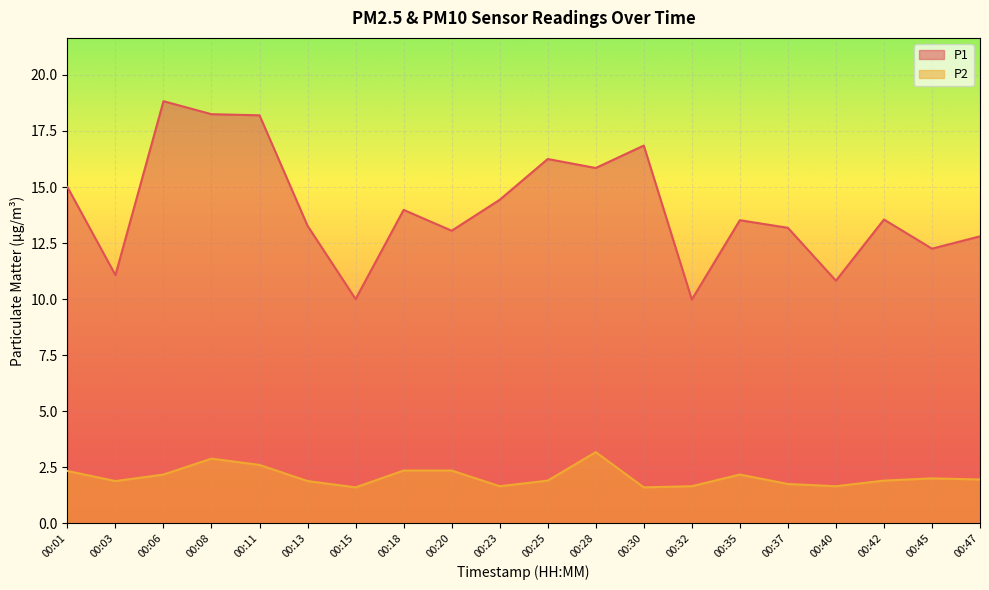

True or false: P2 and P1 intersect in this chart.

False